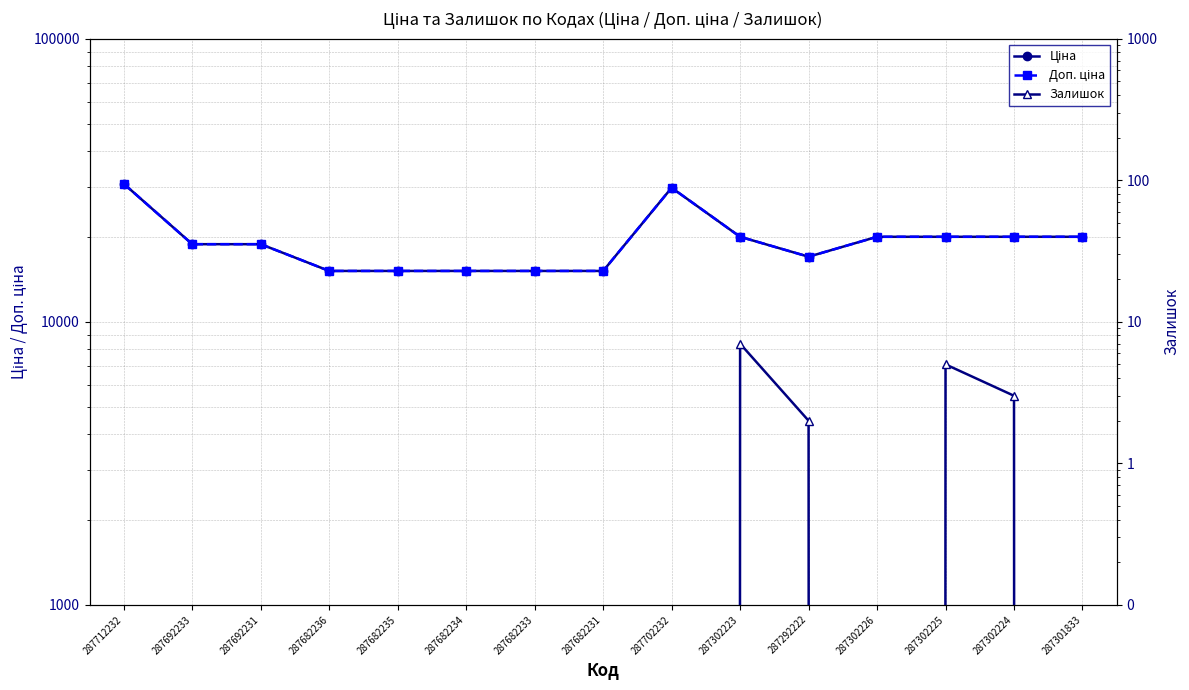

Where is the first local minimum for Залишок?

287302226